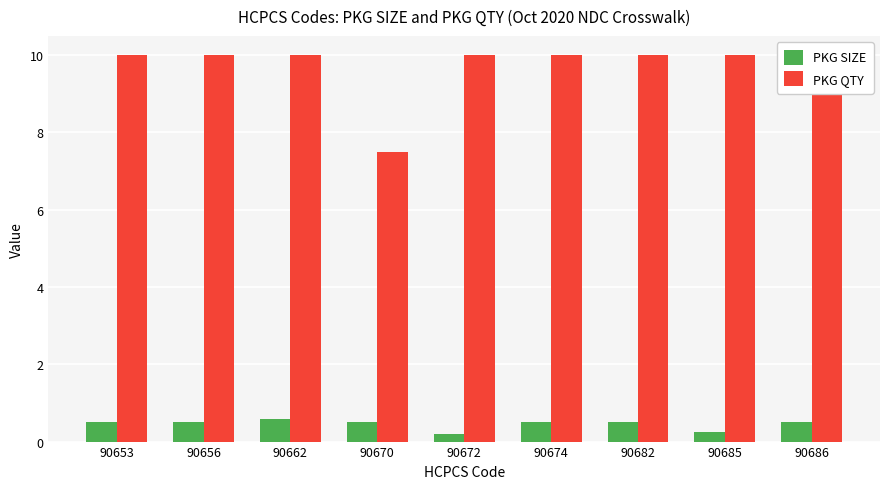

Which category has the lowest value in the PKG QTY series?

90670